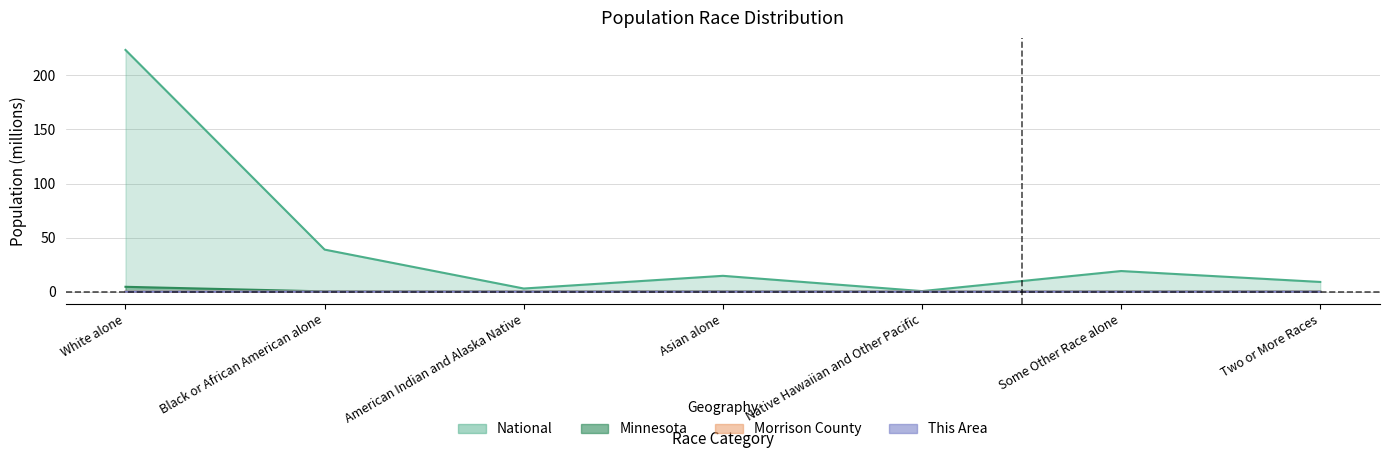

What is the label of the 2nd point from the left?

Black or African American alone